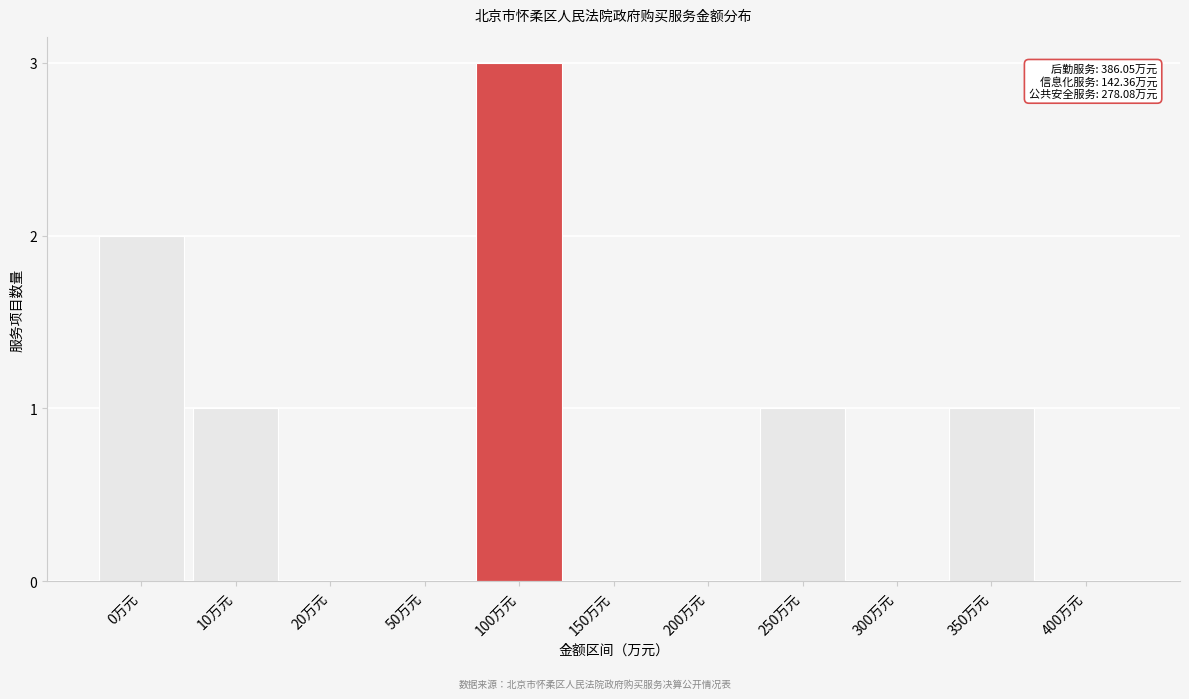

Reading left to right, transcribe all the data shown in this chart.

0万元=2	10万元=1	20万元=0	50万元=0	100万元=3	150万元=0	200万元=0	250万元=1	300万元=0	350万元=1	400万元=0